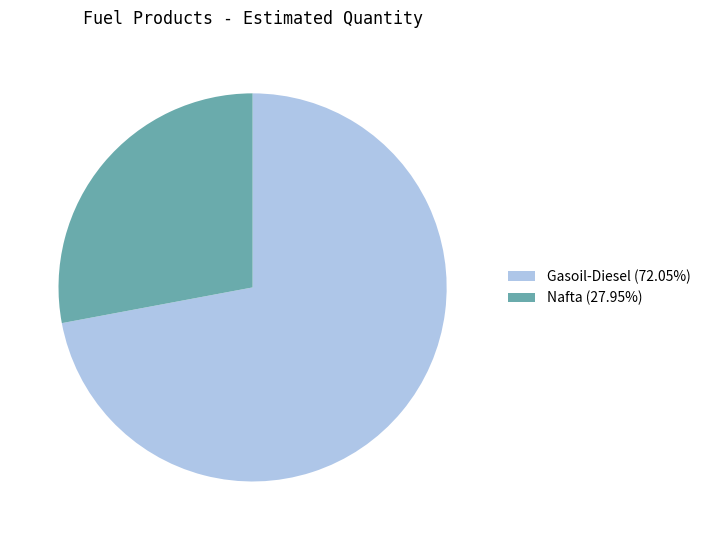

Which category has the biggest portion of the pie?

Gasoil-Diesel